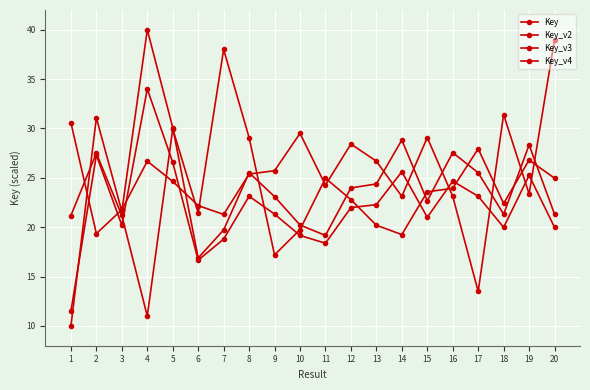

Which series has the widest spread of values?

Key